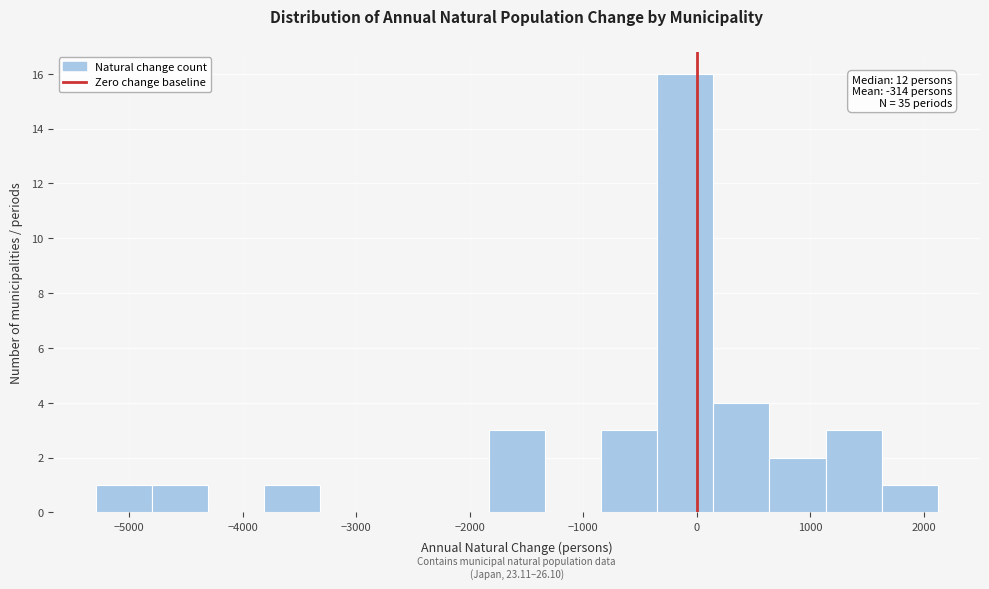

Over which range of the x-axis is the bar tallest?

-300 to 100